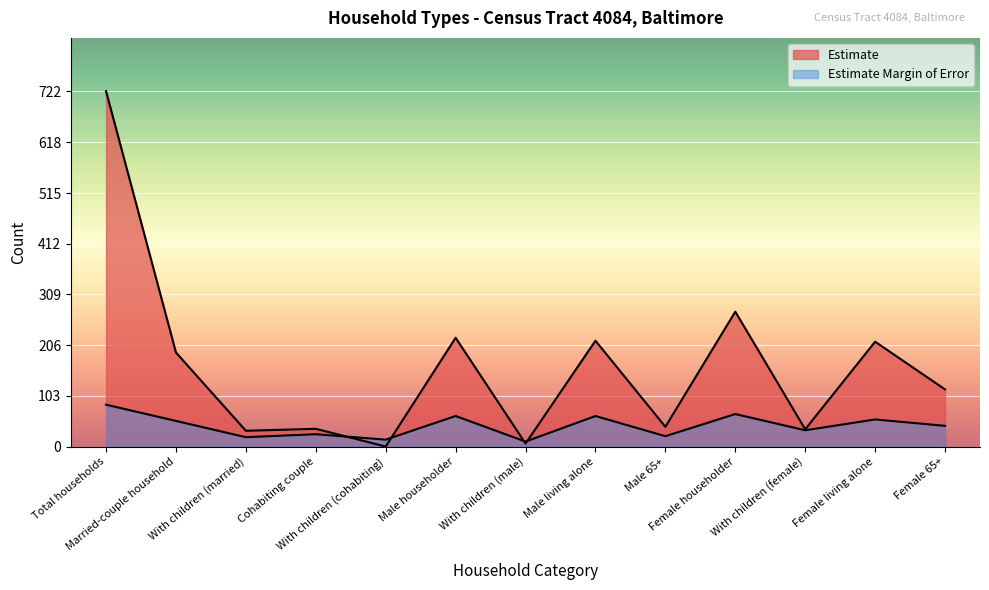

The Estimate series shows 191 at Married-couple household. True or false?

True